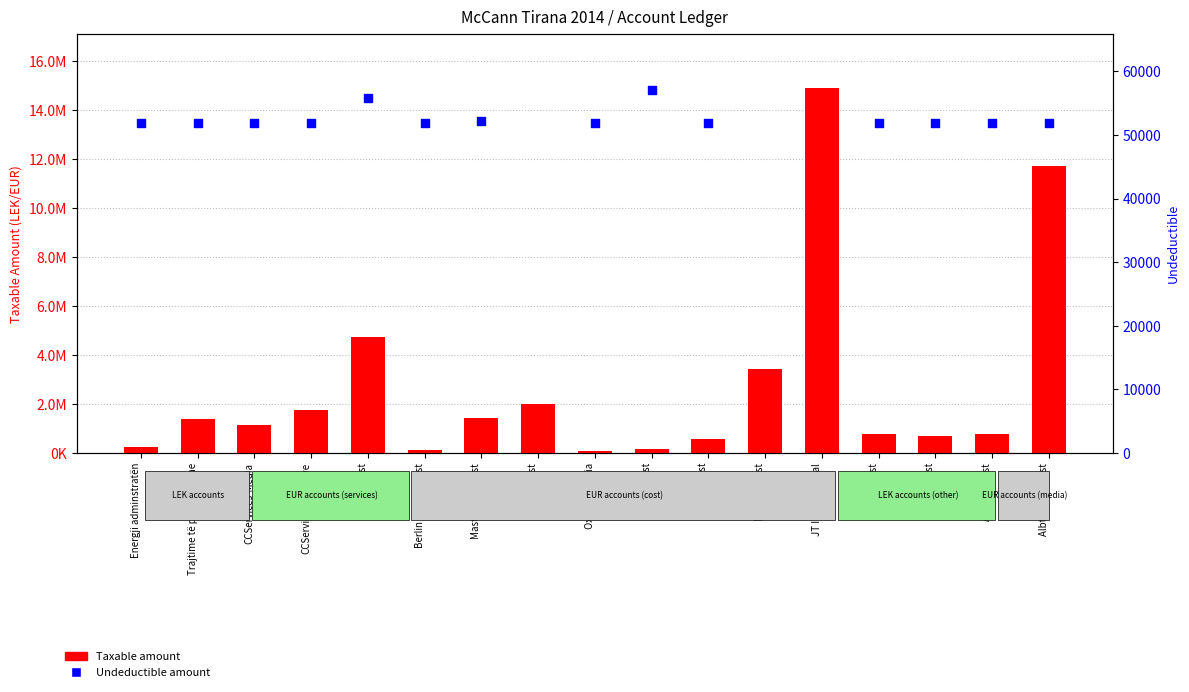

Which series has the largest total across all categories?

Taxable amount